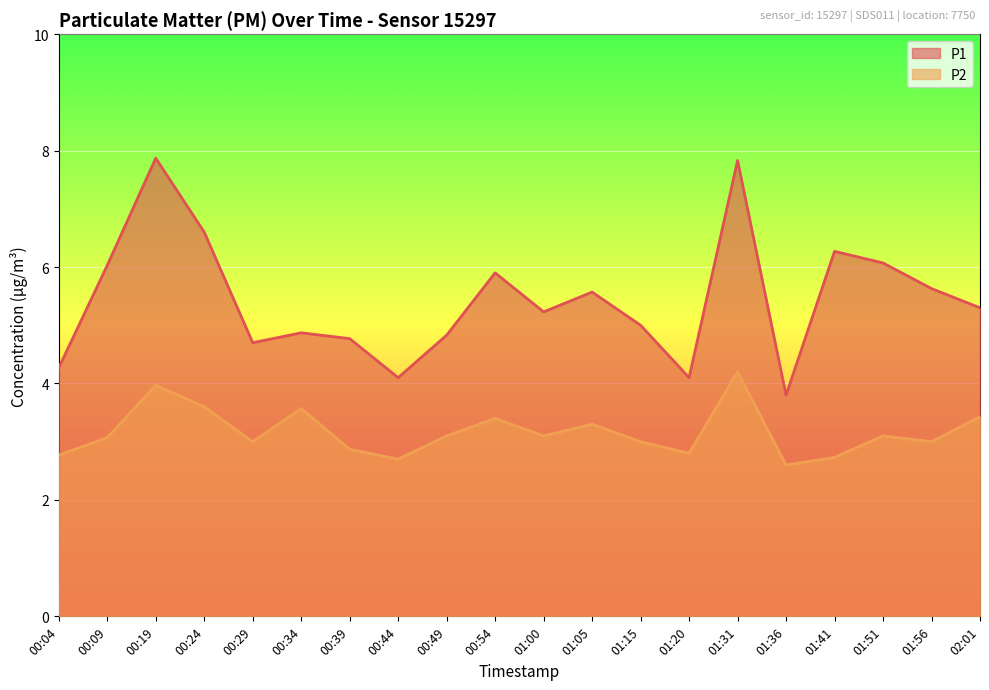

Reading right to left, extract all data points from this chart.

P1: 02:01=5.3	01:56=5.6	01:51=6.1	01:41=6.3	01:36=3.8	01:31=7.8	01:20=4.1	01:15=5.0	01:05=5.6	01:00=5.2	00:54=5.9	00:49=4.8	00:44=4.1	00:39=4.8	00:34=4.9	00:29=4.7	00:24=6.6	00:19=7.9	00:09=6.0	00:04=4.3
P2: 02:01=3.4	01:56=3.0	01:51=3.1	01:41=2.7	01:36=2.6	01:31=4.2	01:20=2.8	01:15=3.0	01:05=3.3	01:00=3.1	00:54=3.4	00:49=3.1	00:44=2.7	00:39=2.9	00:34=3.6	00:29=3.0	00:24=3.6	00:19=4.0	00:09=3.1	00:04=2.8